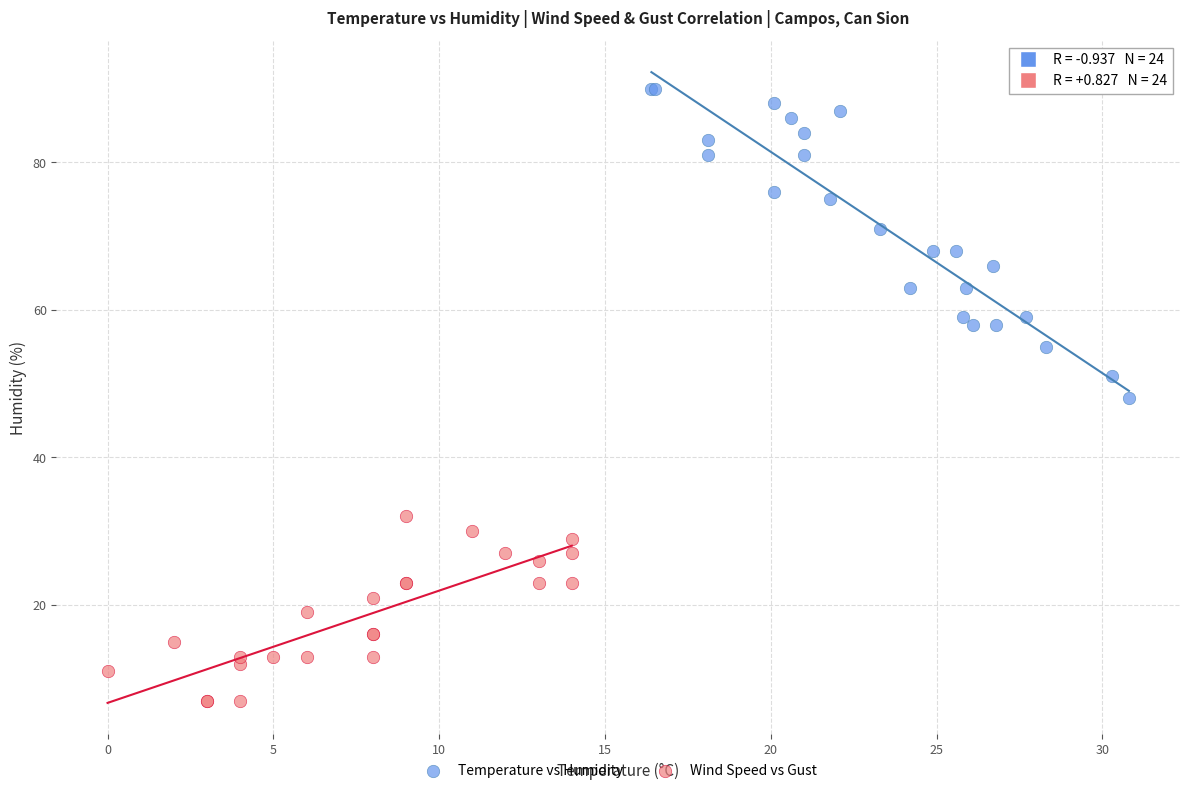

Which series contains the lowest Y value?

Wind Speed vs Gust